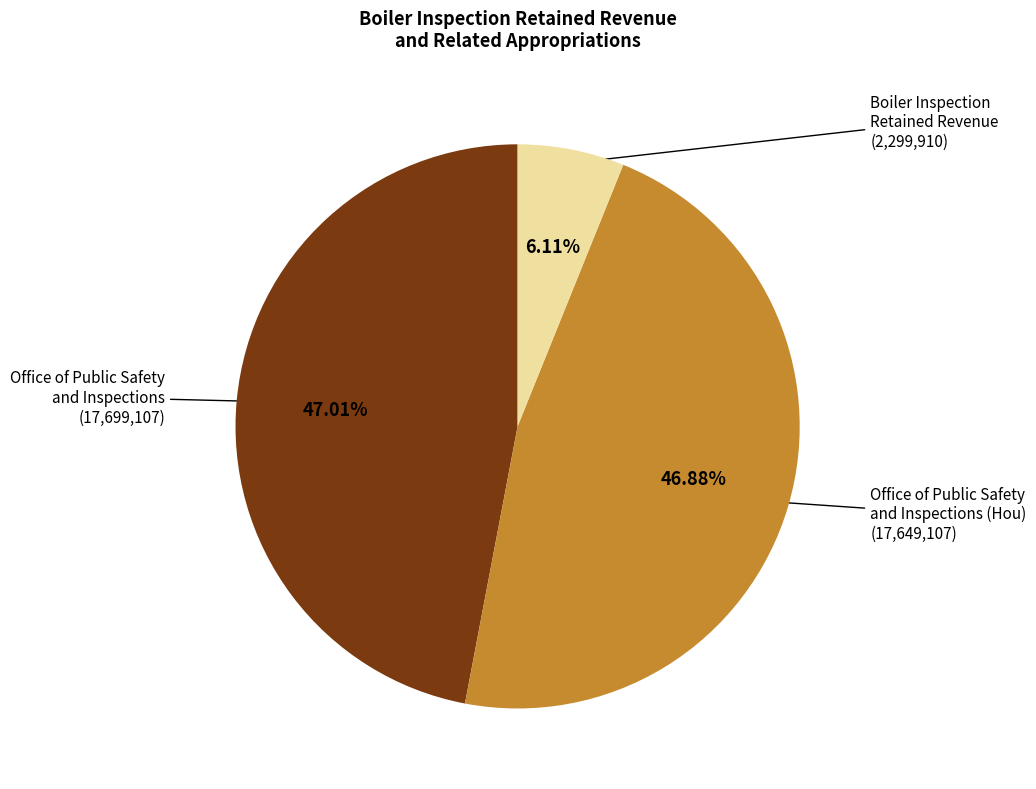

To the nearest percent, what is the average slice percentage?

33%